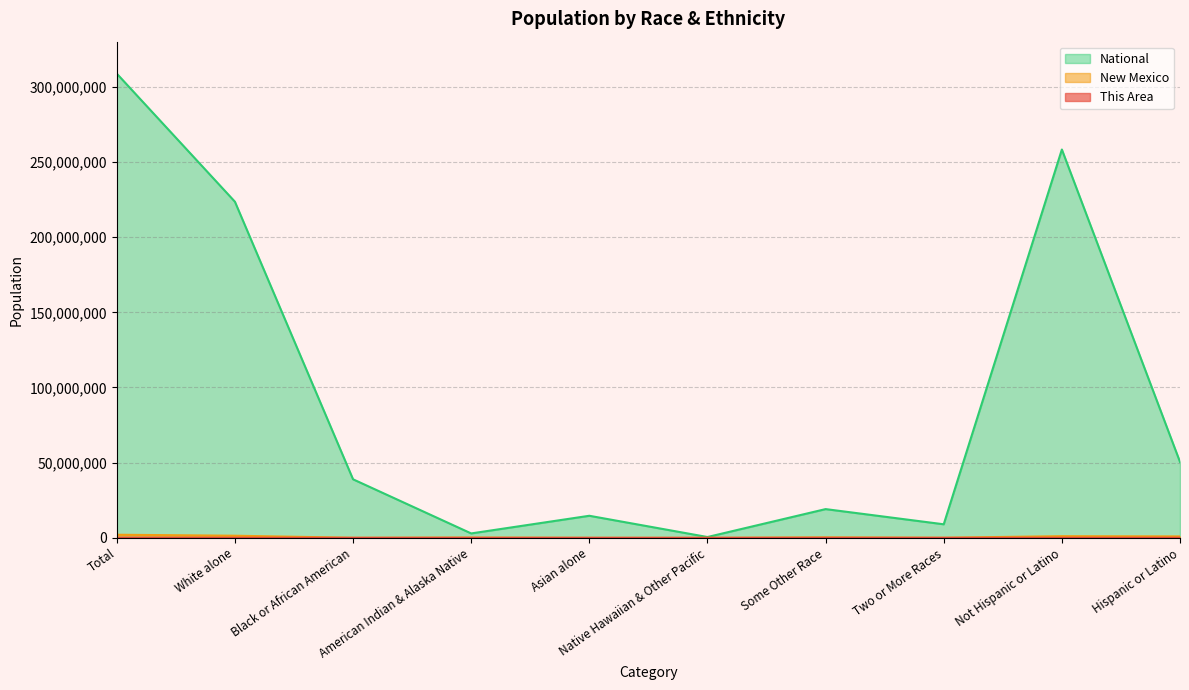

Which series has the largest range (max minus min)?

National